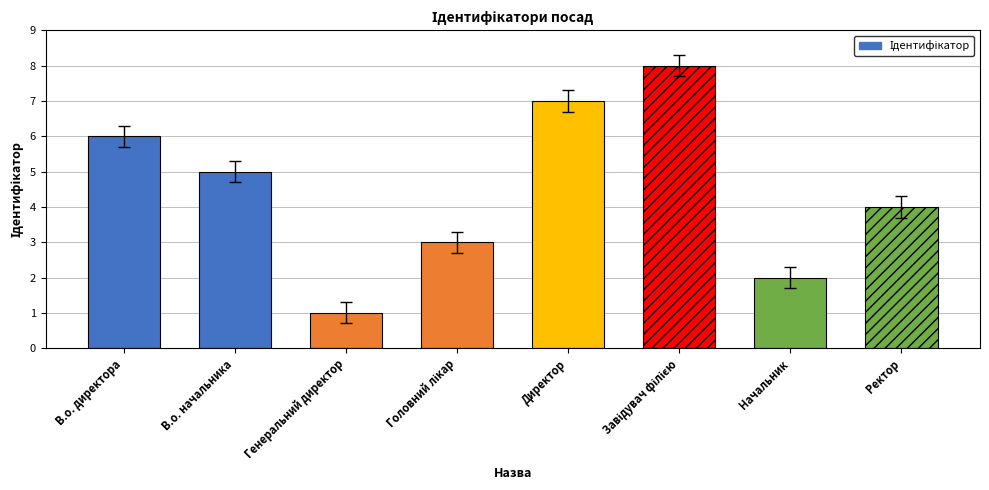

The value at В.о. директора is 2. True or false?

False